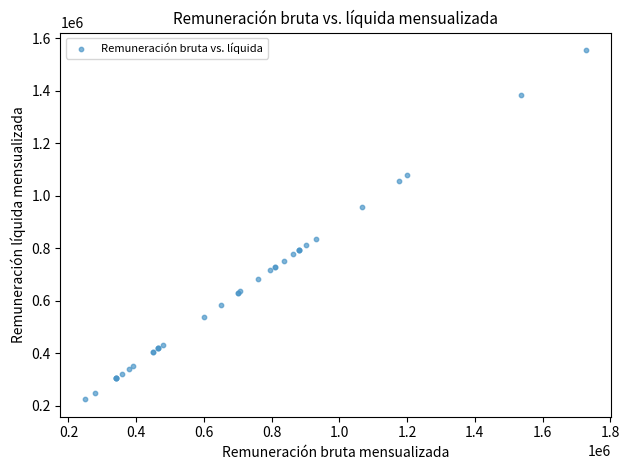

What Y value in the scatter plot is closest to 890100?

836806